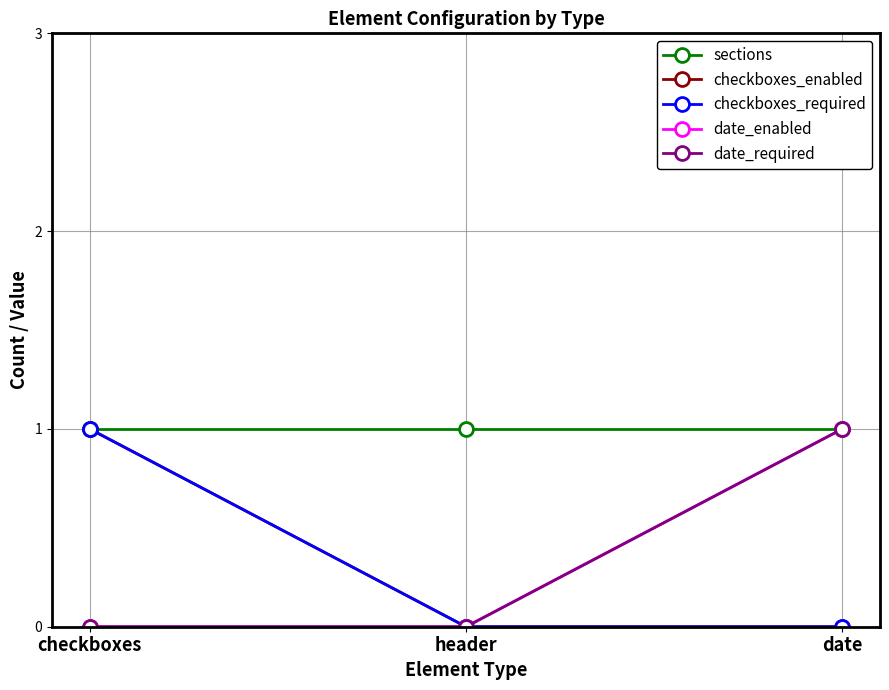

What is the sum of all checkboxes_enabled values?

1